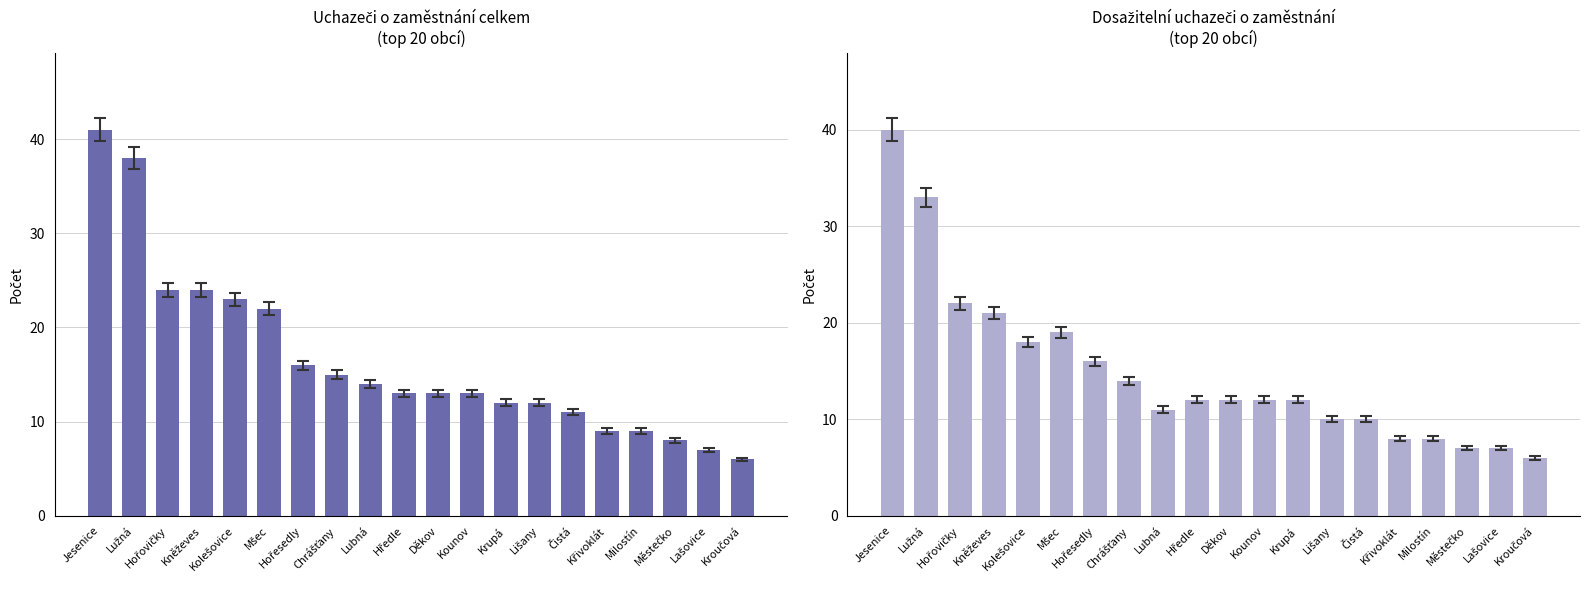

At which label is Uchazeči o zaměstnání celkem closest to 23?

Kolešovice